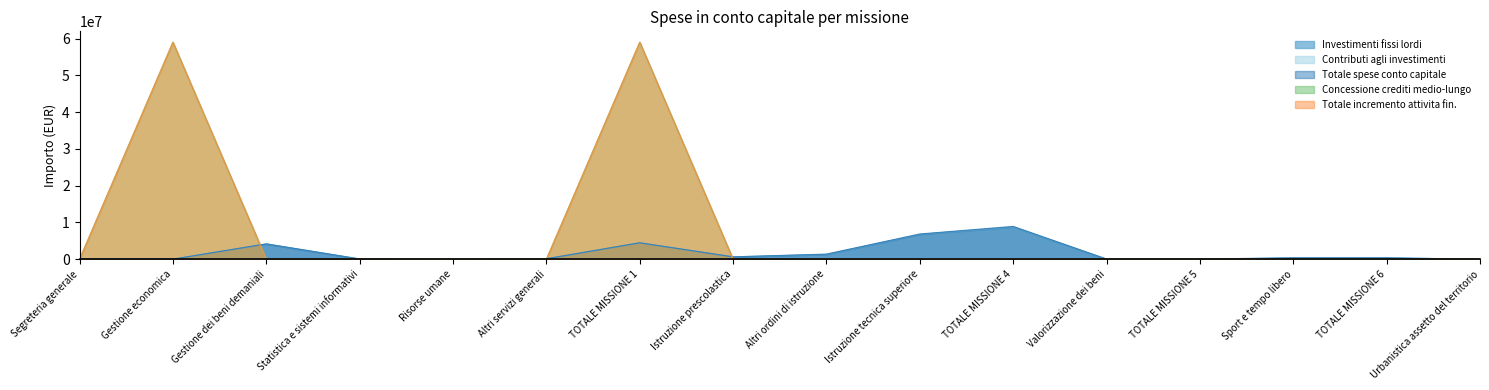

What is the difference between the maximum and second lowest values in the Totale incremento attivita fin. series?

59013753.9